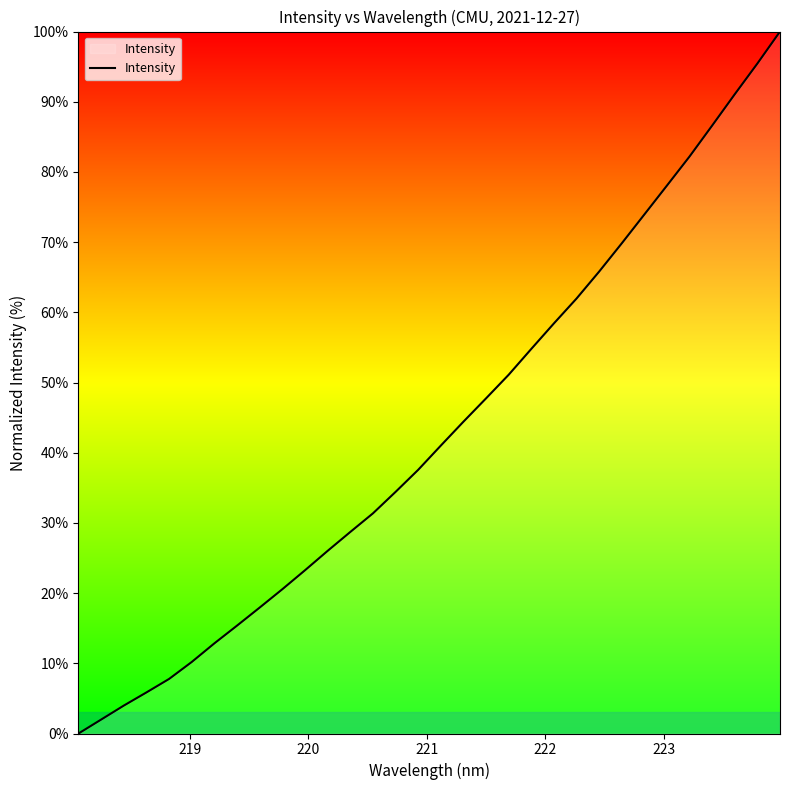

True or false: the data has more than 0 interior local peaks.

False